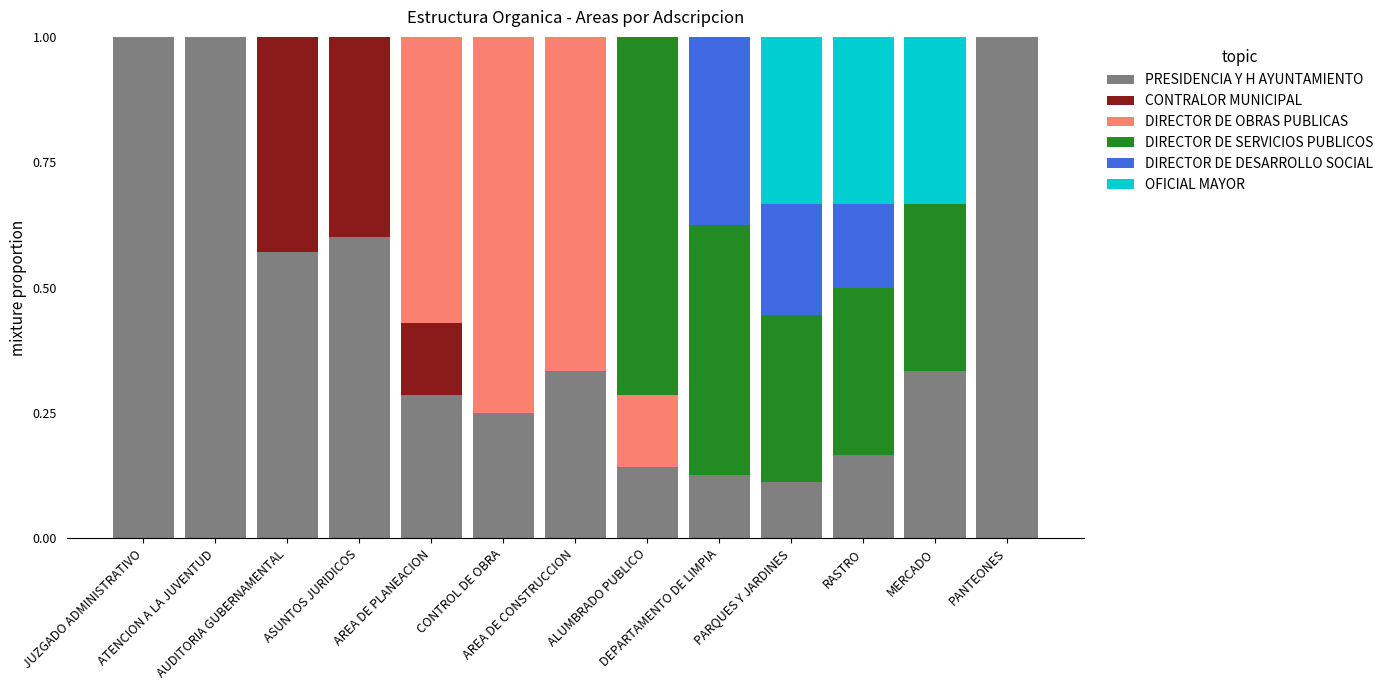

Count the number of categories in the chart.

13